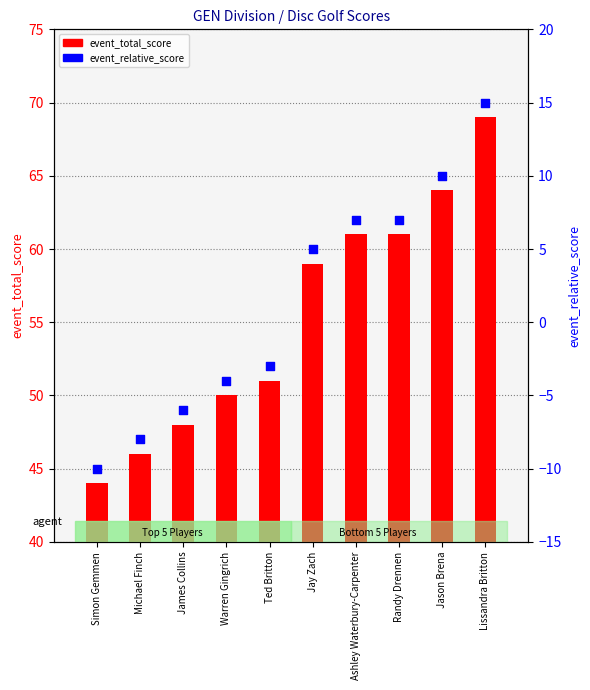

What are all the series names shown in the legend?

event_total_score, event_relative_score